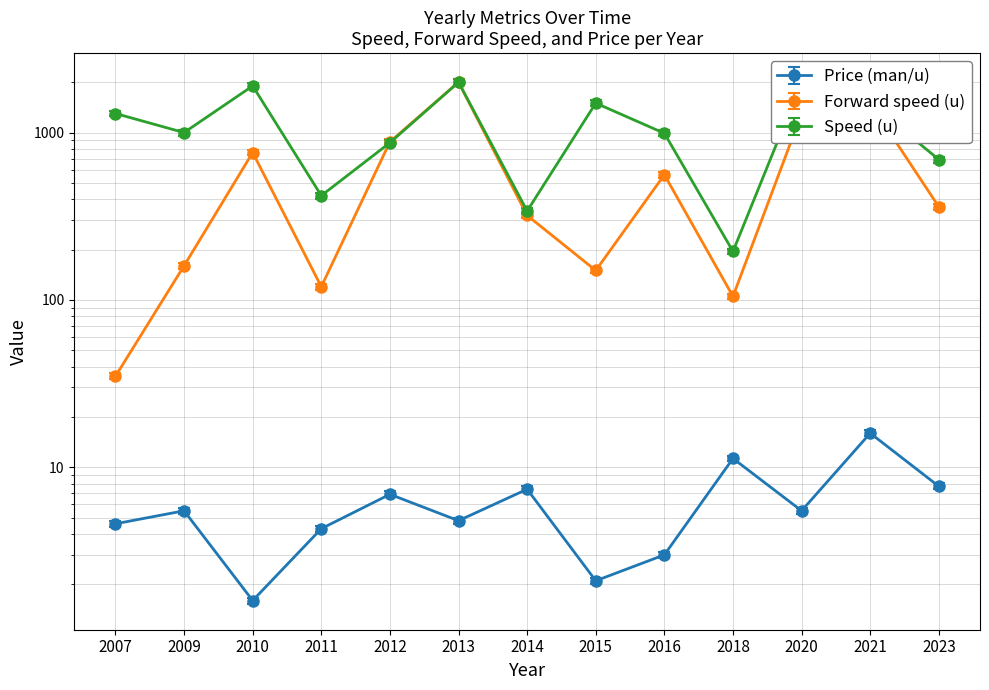

What is the total value across all series at 2014?

667.4